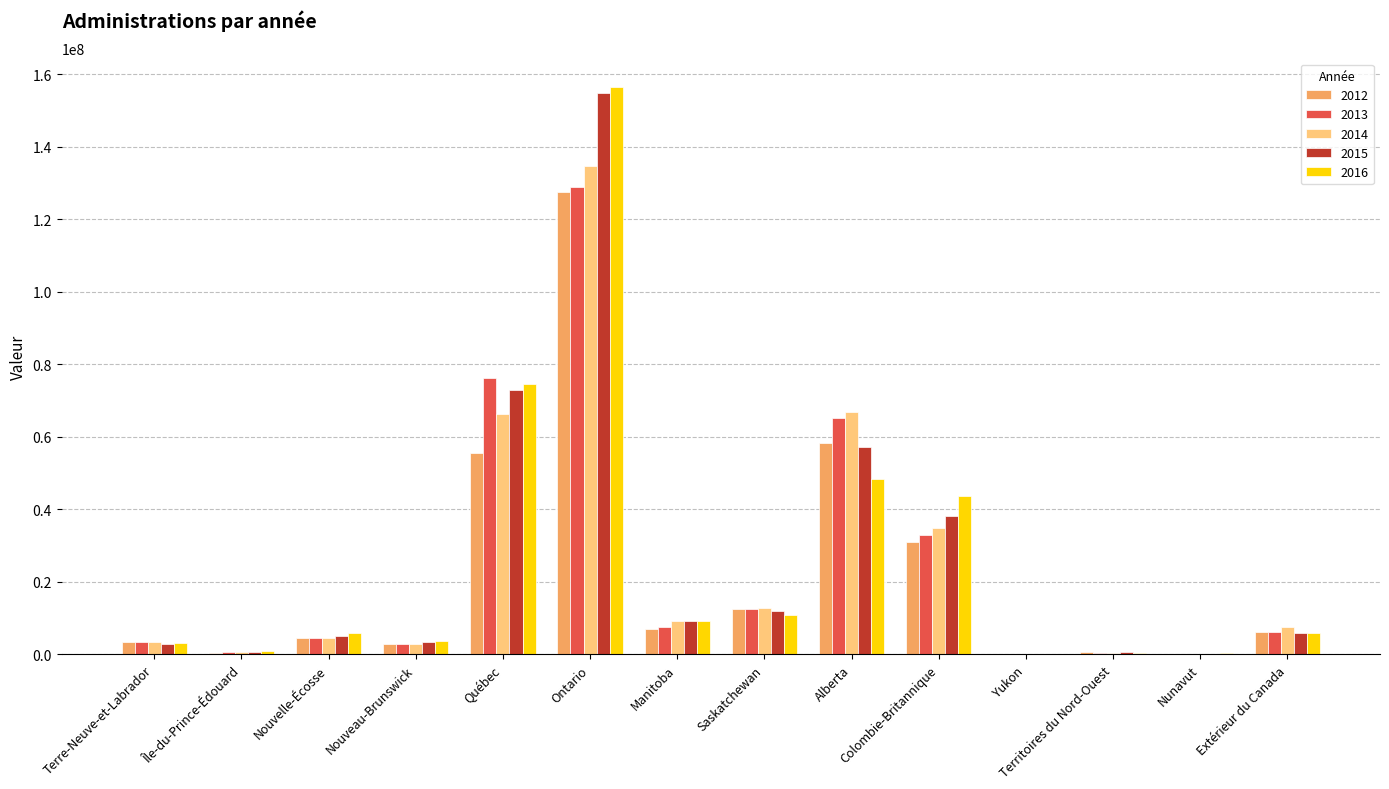

The 2012 series shows 6153922 at Extérieur du Canada. True or false?

True